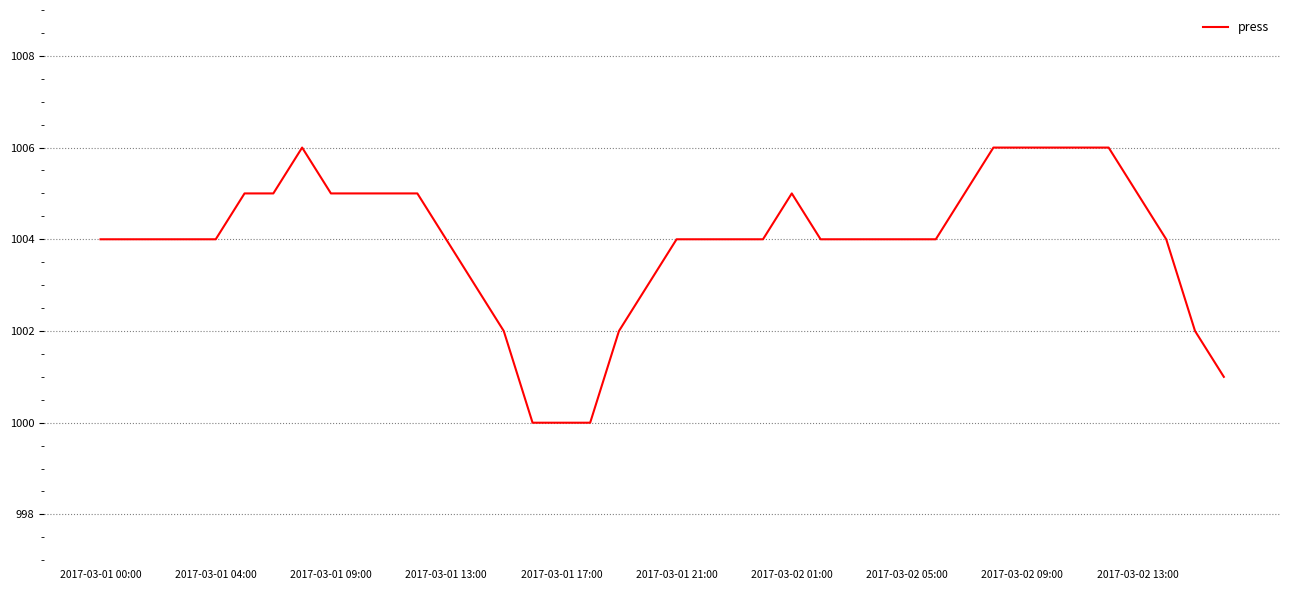

How many lines are shown in the chart?

1